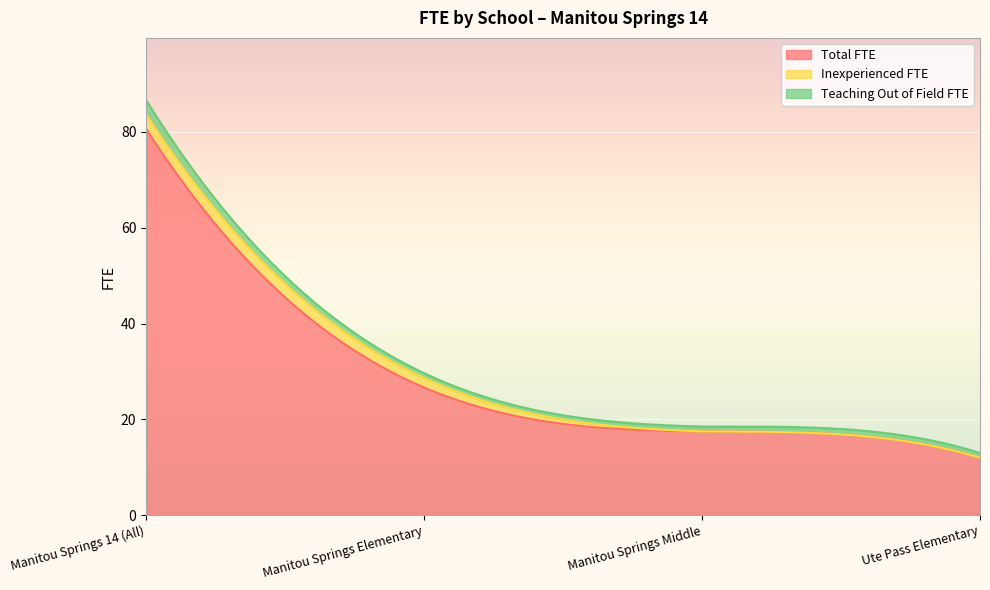

What is the maximum value shown in the chart?

80.7